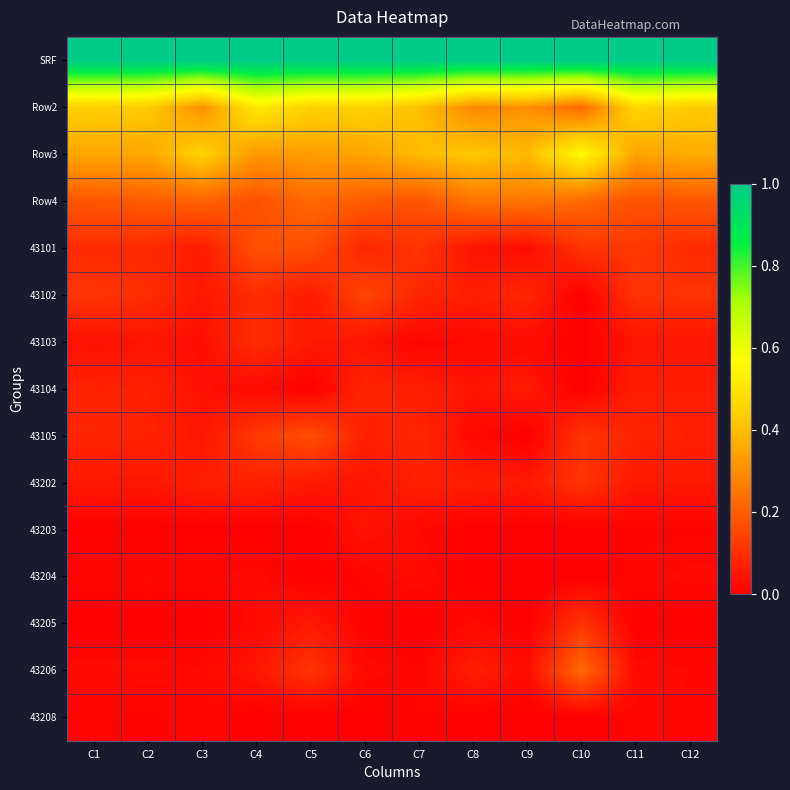

Reading left to right, what are all the values shown in this chart?

SRF: C1=1.0	C2=1.0	C3=1.0	C4=1.0	C5=1.0	C6=1.0	C7=1.0	C8=1.0	C9=1.0	C10=1.0	C11=1.0	C12=1.0
Row2: C1=0.4	C2=0.4	C3=0.3	C4=0.5	C5=0.4	C6=0.5	C7=0.4	C8=0.3	C9=0.3	C10=0.2	C11=0.5	C12=0.4
Row3: C1=0.4	C2=0.3	C3=0.4	C4=0.3	C5=0.3	C6=0.3	C7=0.4	C8=0.4	C9=0.4	C10=0.6	C11=0.3	C12=0.4
Row4: C1=0.2	C2=0.2	C3=0.2	C4=0.2	C5=0.2	C6=0.2	C7=0.2	C8=0.2	C9=0.2	C10=0.2	C11=0.2	C12=0.2
43101: C1=0.1	C2=0.1	C3=0.1	C4=0.2	C5=0.2	C6=0.1	C7=0.1	C8=0.0	C9=0.0	C10=0.1	C11=0.1	C12=0.1
43102: C1=0.1	C2=0.1	C3=0.1	C4=0.1	C5=0.1	C6=0.1	C7=0.1	C8=0.1	C9=0.1	C10=0.0	C11=0.1	C12=0.1
43103: C1=0.0	C2=0.0	C3=0.0	C4=0.1	C5=0.1	C6=0.0	C7=0.0	C8=0.0	C9=0.0	C10=0.0	C11=0.0	C12=0.0
43104: C1=0.1	C2=0.1	C3=0.0	C4=0.0	C5=0.0	C6=0.1	C7=0.1	C8=0.0	C9=0.1	C10=0.0	C11=0.1	C12=0.1
43105: C1=0.1	C2=0.1	C3=0.0	C4=0.1	C5=0.2	C6=0.1	C7=0.1	C8=0.0	C9=0.0	C10=0.1	C11=0.1	C12=0.1
43202: C1=0.1	C2=0.0	C3=0.1	C4=0.1	C5=0.1	C6=0.0	C7=0.1	C8=0.1	C9=0.1	C10=0.1	C11=0.1	C12=0.1
43203: C1=0.0	C2=0.0	C3=0.0	C4=0.0	C5=0.0	C6=0.0	C7=0.0	C8=0.0	C9=0.0	C10=0.0	C11=0.0	C12=0.0
43204: C1=0.0	C2=0.0	C3=0.0	C4=0.0	C5=0.0	C6=0.0	C7=0.0	C8=0.0	C9=0.0	C10=0.0	C11=0.0	C12=0.0
43205: C1=0.0	C2=0.0	C3=0.0	C4=0.0	C5=0.1	C6=0.0	C7=0.0	C8=0.0	C9=0.0	C10=0.1	C11=0.0	C12=0.0
43206: C1=0.0	C2=0.0	C3=0.0	C4=0.0	C5=0.1	C6=0.0	C7=0.0	C8=0.1	C9=0.0	C10=0.2	C11=0.0	C12=0.0
43208: C1=0.0	C2=0.0	C3=0.0	C4=0.0	C5=0.0	C6=0.0	C7=0.0	C8=0.0	C9=0.0	C10=0.0	C11=0.0	C12=0.0